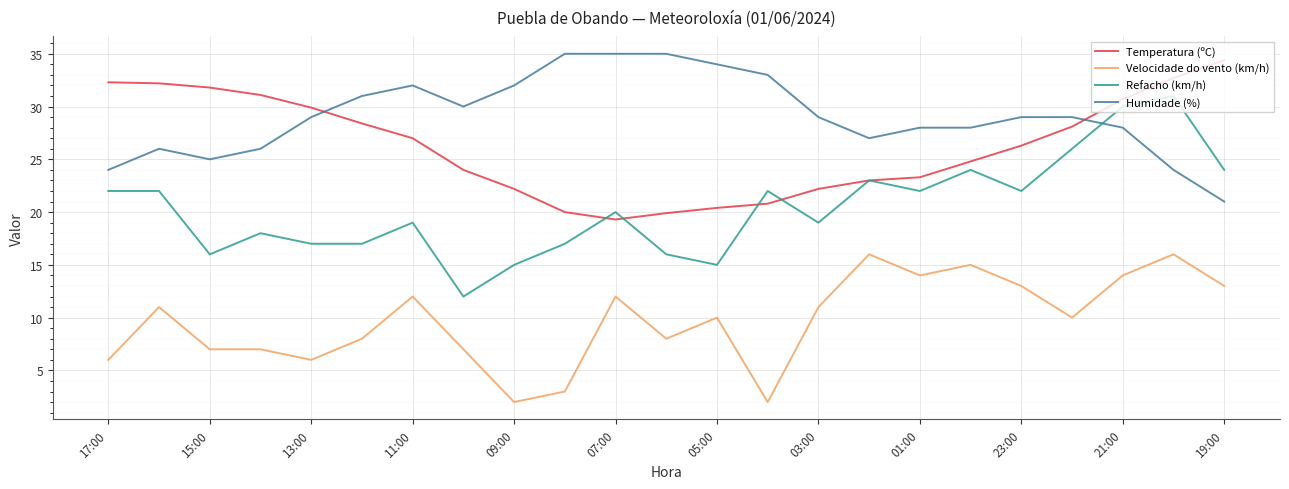

Rank the series by their maximum value, from highest to lowest.

Humidade (%), Temperatura (ºC), Refacho (km/h), Velocidade do vento (km/h)